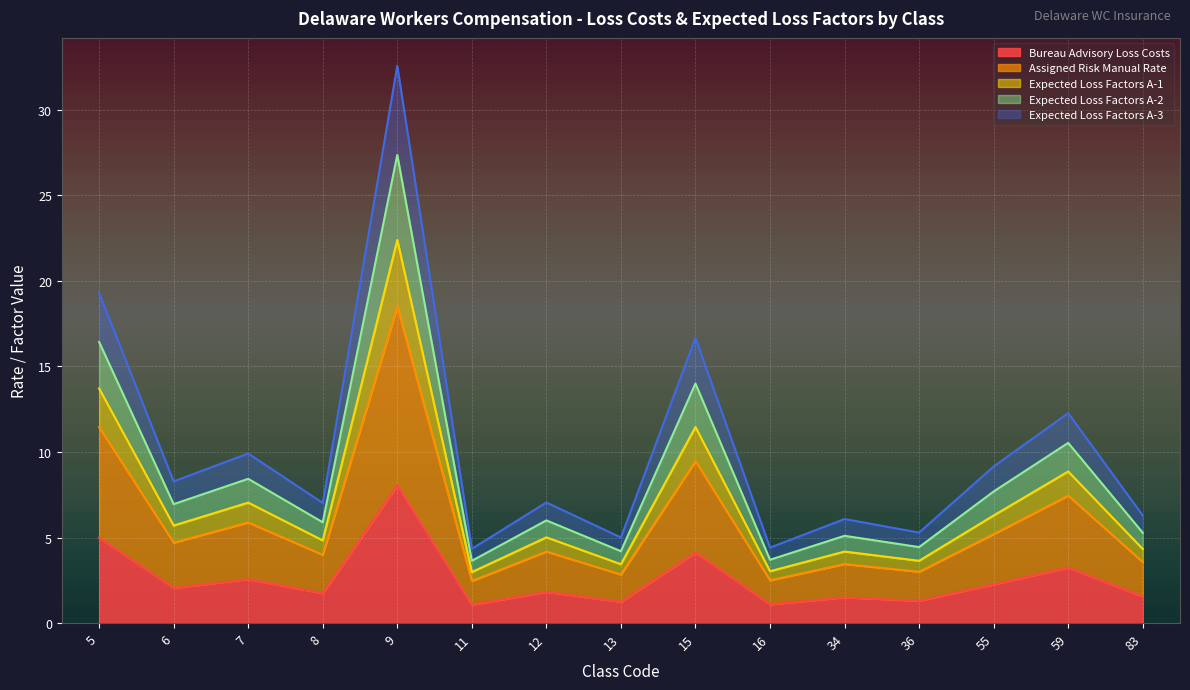

What are all the series names shown in the legend?

Bureau Advisory Loss Costs, Assigned Risk Manual Rate, Expected Loss Factors A-1, Expected Loss Factors A-2, Expected Loss Factors A-3